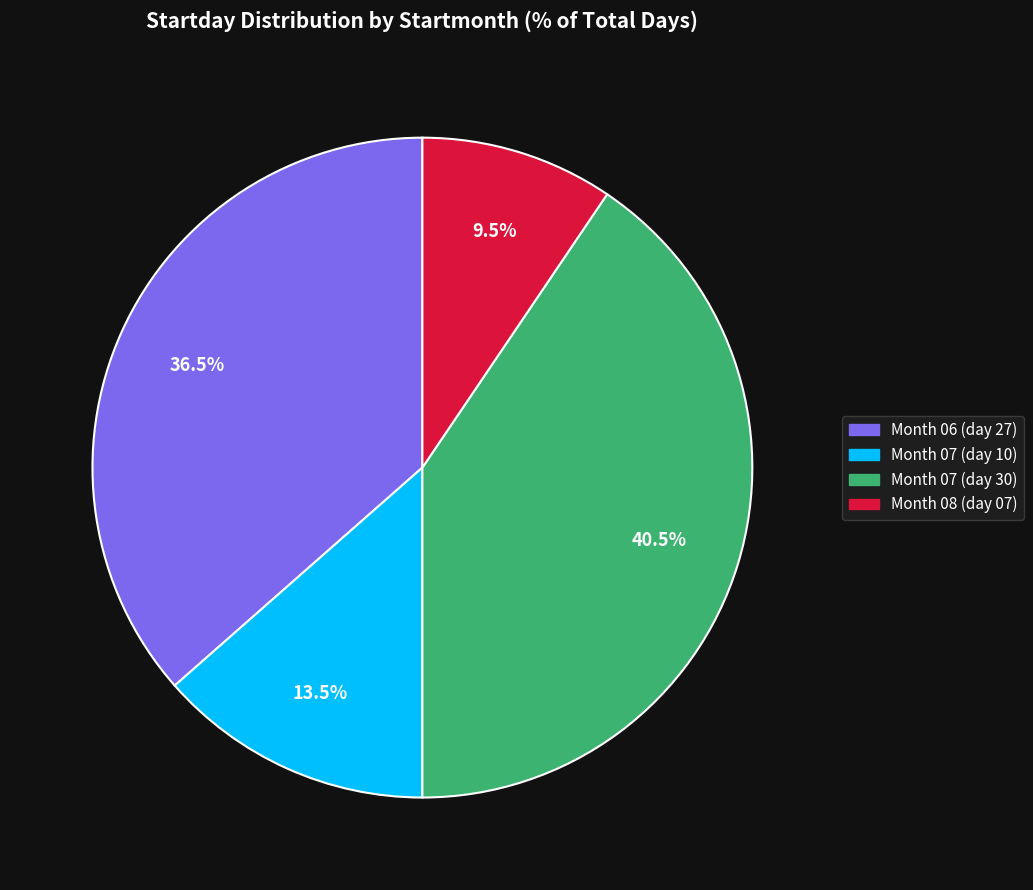

How many slices are in this pie chart?

4